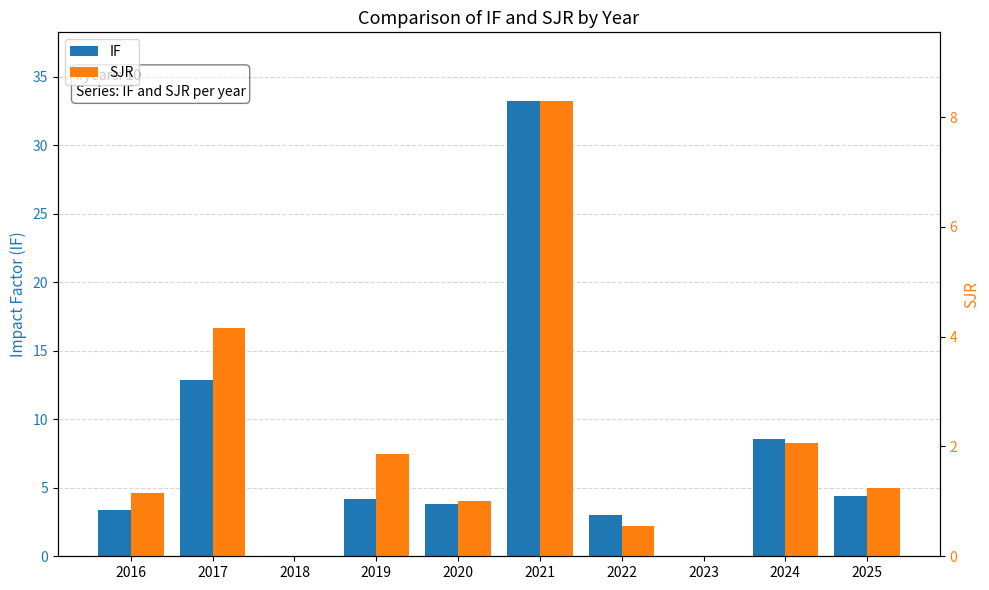

What is the total value across all series at 2019?

6.1